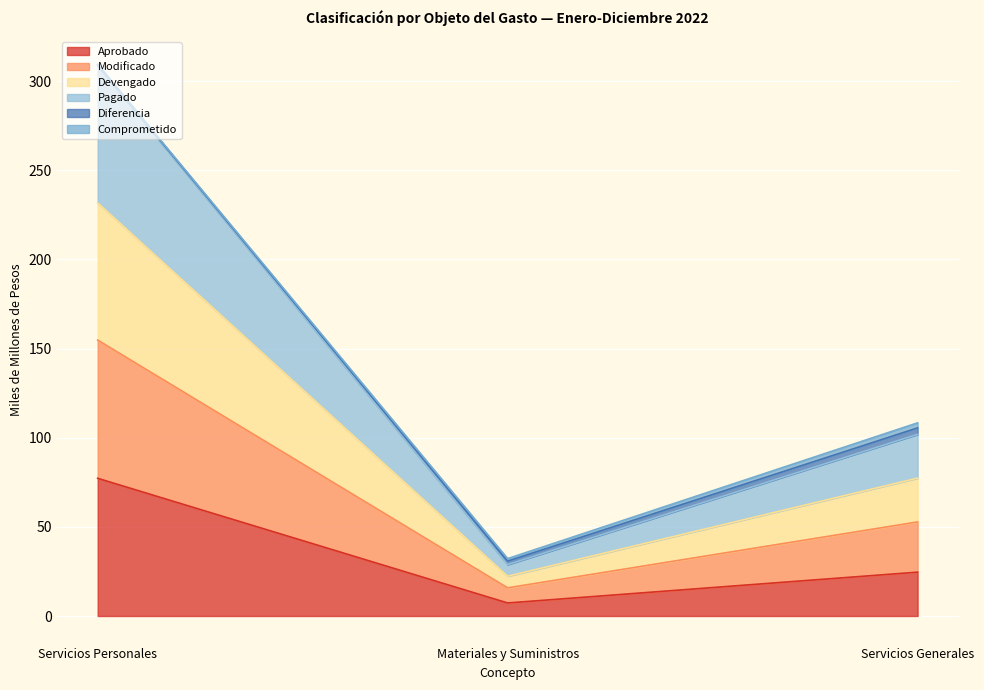

How many values in the Aprobado series are below 24?

1